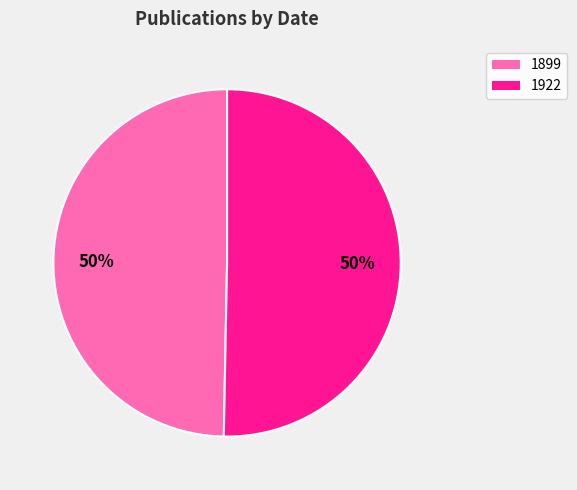

What is the majority slice?

1922